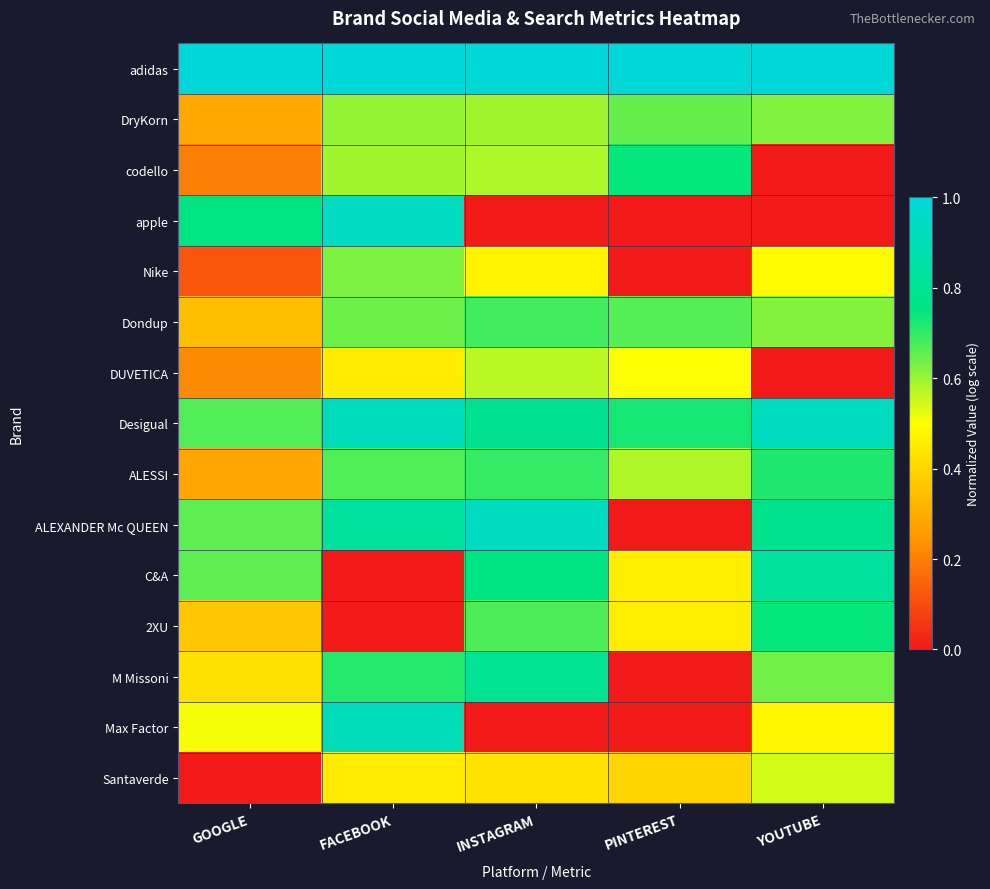

Count the number of categories in the chart.

5